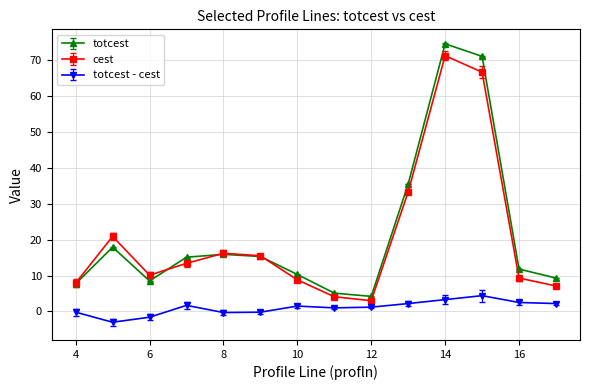

Which series has the widest spread of values?

totcest